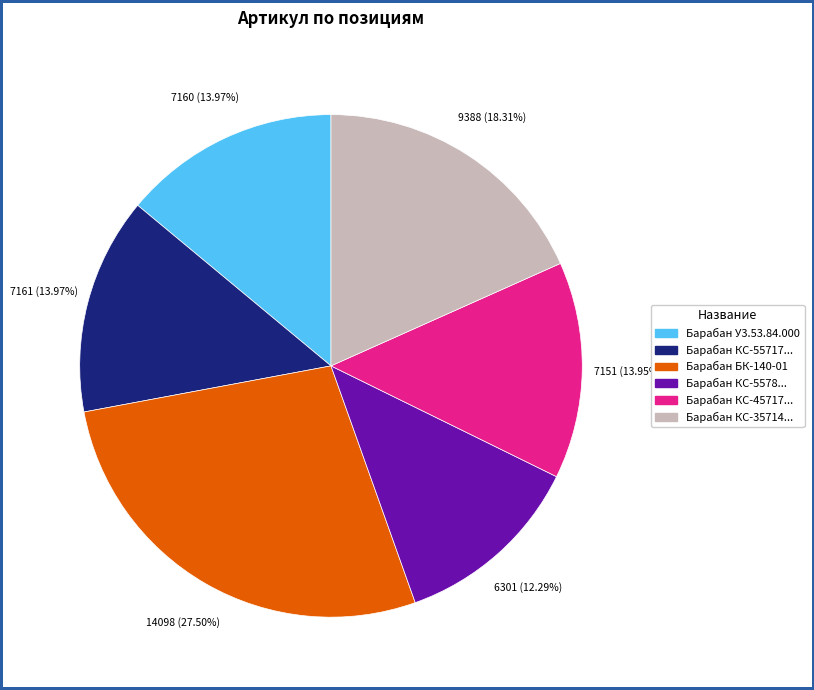

Does any single category account for the majority?

No